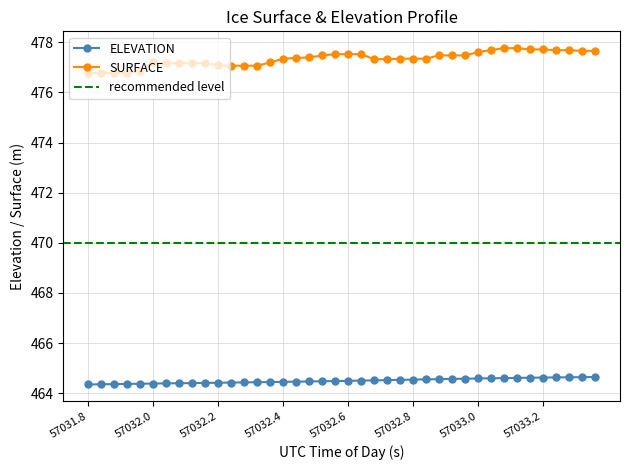

True or false: SURFACE has more than 0 interior local peaks.

True